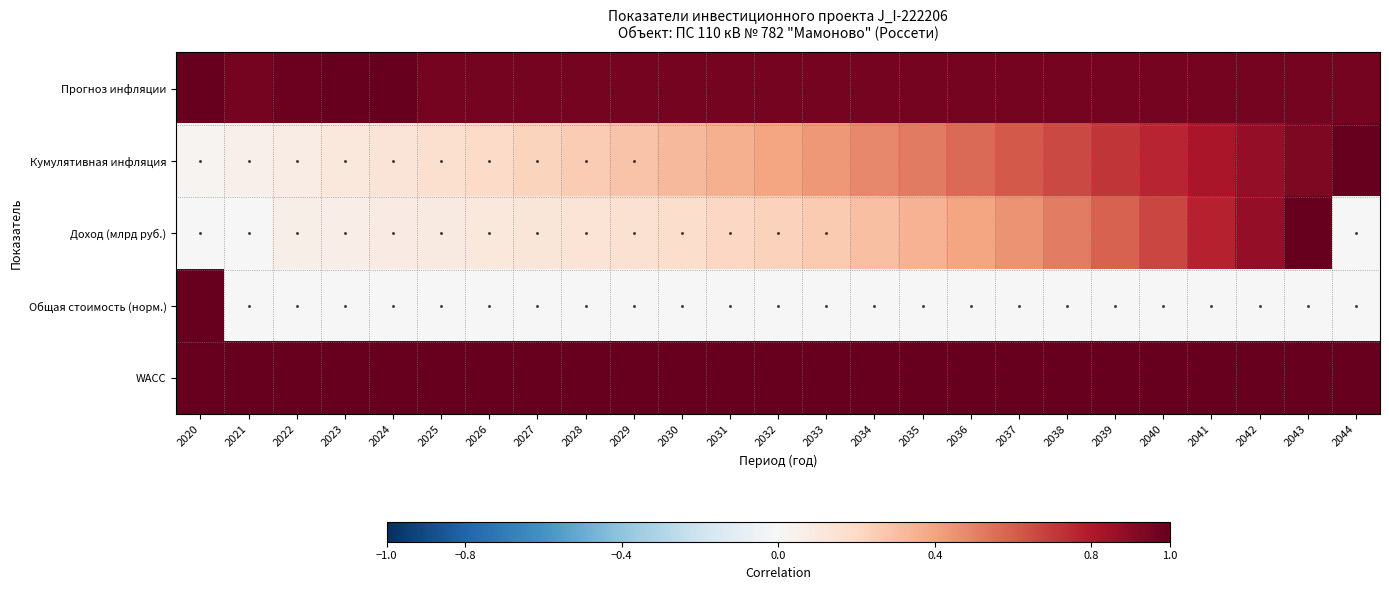

Reading left to right, what are all the values shown in this chart?

Прогноз инфляции: 2020=1.0	2021=1.0	2022=1.0	2023=1.0	2024=1.0	2025=1.0	2026=1.0	2027=1.0	2028=1.0	2029=1.0	2030=1.0	2031=1.0	2032=1.0	2033=1.0	2034=1.0	2035=1.0	2036=1.0	2037=1.0	2038=1.0	2039=1.0	2040=1.0	2041=1.0	2042=1.0	2043=1.0	2044=1.0
Кумулятивная инфляция: 2020=0.0	2021=0.0	2022=0.1	2023=0.1	2024=0.1	2025=0.2	2026=0.2	2027=0.2	2028=0.3	2029=0.3	2030=0.3	2031=0.4	2032=0.4	2033=0.4	2034=0.5	2035=0.5	2036=0.6	2037=0.6	2038=0.7	2039=0.7	2040=0.8	2041=0.8	2042=0.9	2043=0.9	2044=1.0
Доход (млрд руб.): 2020=0.0	2021=0.0	2022=0.1	2023=0.1	2024=0.1	2025=0.1	2026=0.1	2027=0.1	2028=0.1	2029=0.2	2030=0.2	2031=0.2	2032=0.2	2033=0.3	2034=0.3	2035=0.3	2036=0.4	2037=0.5	2038=0.5	2039=0.6	2040=0.7	2041=0.8	2042=0.9	2043=1.0	2044=0.0
Общая стоимость (норм.): 2020=1.0	2021=0.0	2022=0.0	2023=0.0	2024=0.0	2025=0.0	2026=0.0	2027=0.0	2028=0.0	2029=0.0	2030=0.0	2031=0.0	2032=0.0	2033=0.0	2034=0.0	2035=0.0	2036=0.0	2037=0.0	2038=0.0	2039=0.0	2040=0.0	2041=0.0	2042=0.0	2043=0.0	2044=0.0
WACC: 2020=1.0	2021=1.0	2022=1.0	2023=1.0	2024=1.0	2025=1.0	2026=1.0	2027=1.0	2028=1.0	2029=1.0	2030=1.0	2031=1.0	2032=1.0	2033=1.0	2034=1.0	2035=1.0	2036=1.0	2037=1.0	2038=1.0	2039=1.0	2040=1.0	2041=1.0	2042=1.0	2043=1.0	2044=1.0